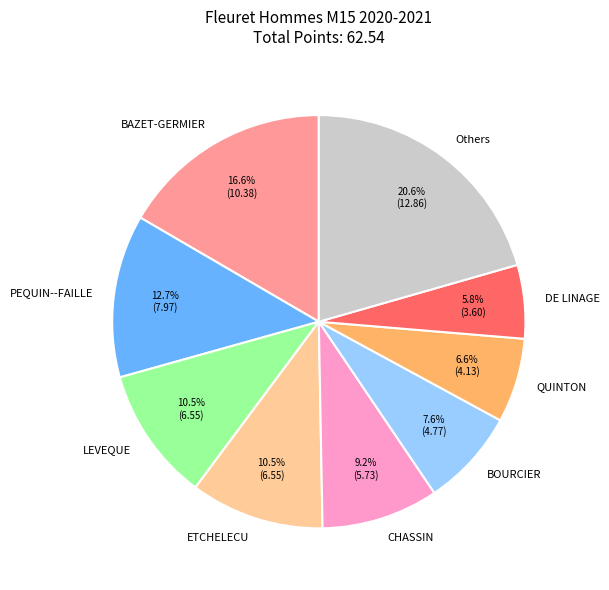

How many slices are in this pie chart?

9